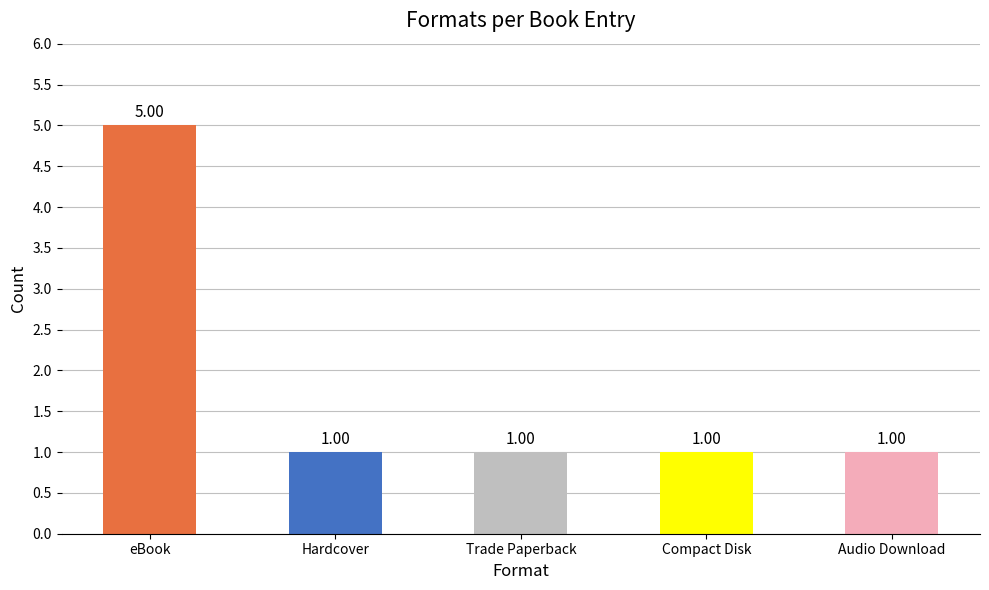

The chart shows a value of 1 at Audio Download. True or false?

True